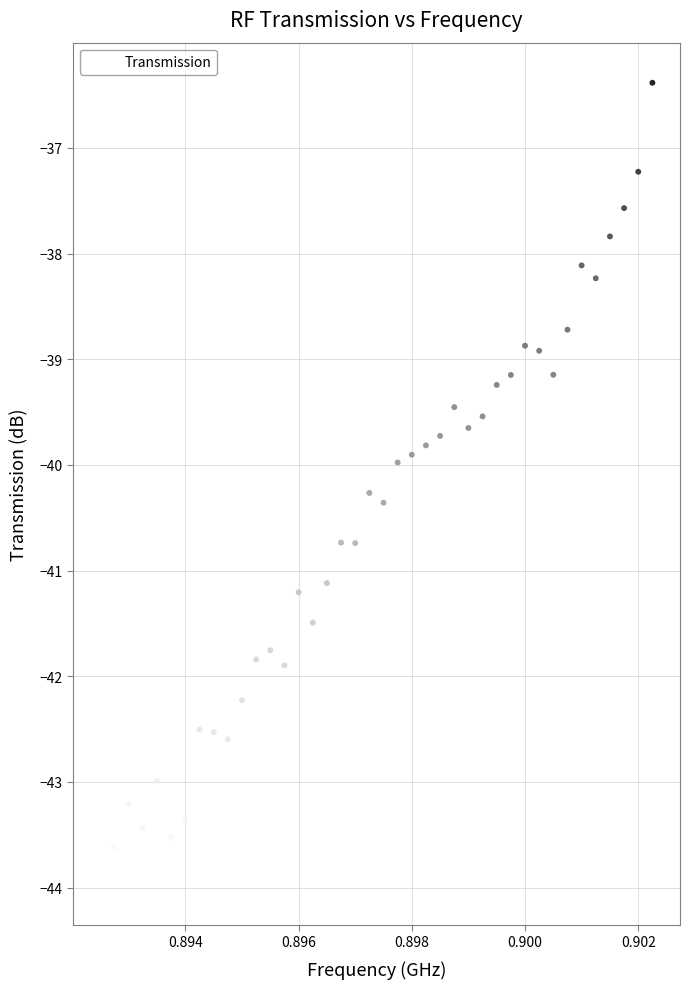

What is the range of Y values (max minus min)?

7.6